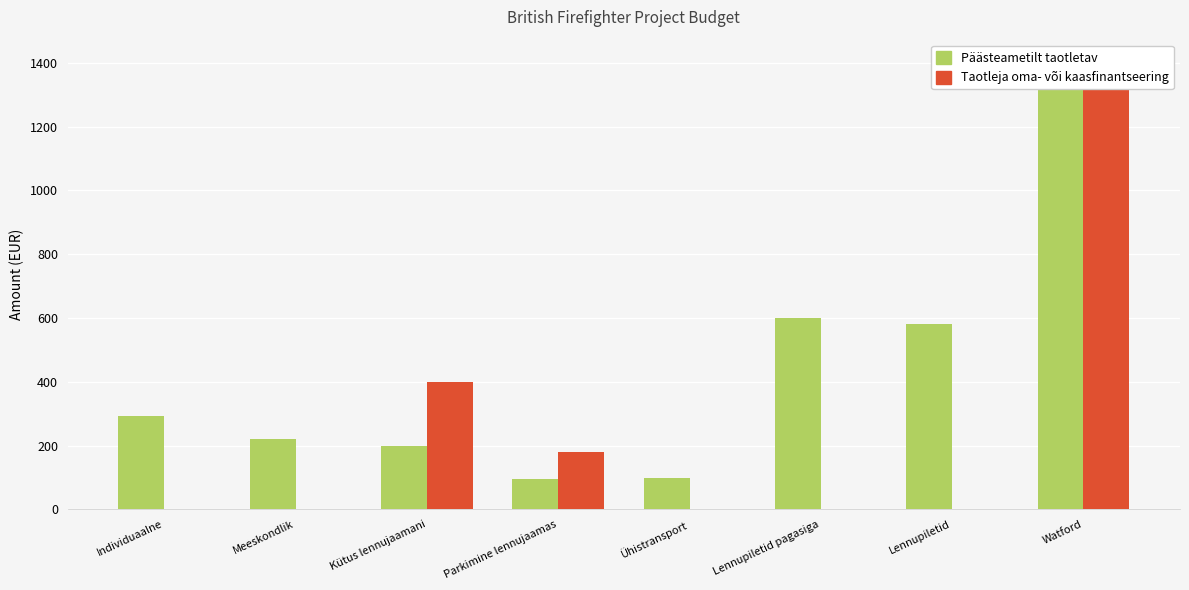

How many bars are there in each group?

2